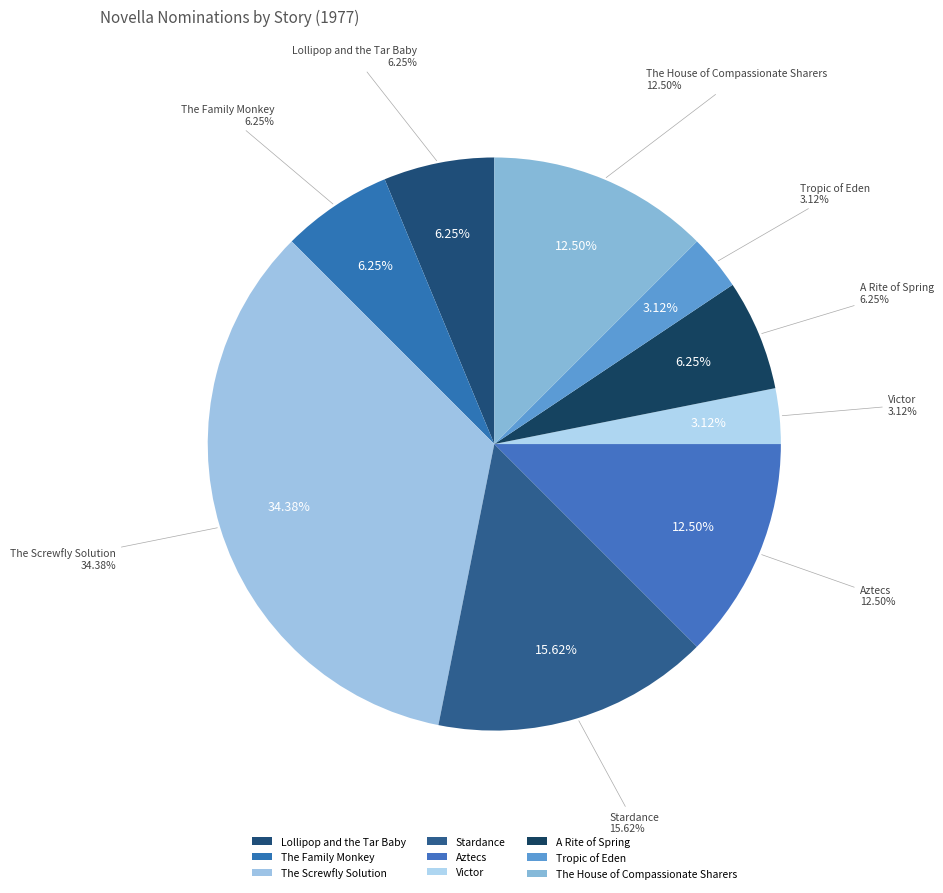

What is the change in value from Stardance to Victor?

-4